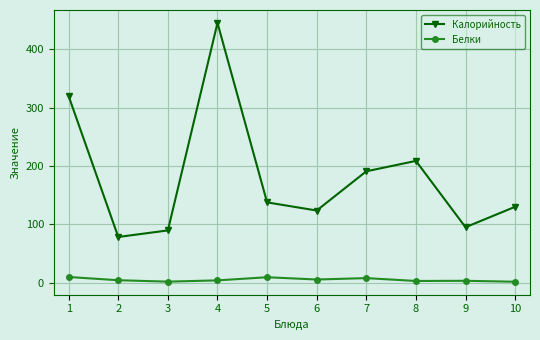

What is the spread (max minus min) of values at 8?

205.7